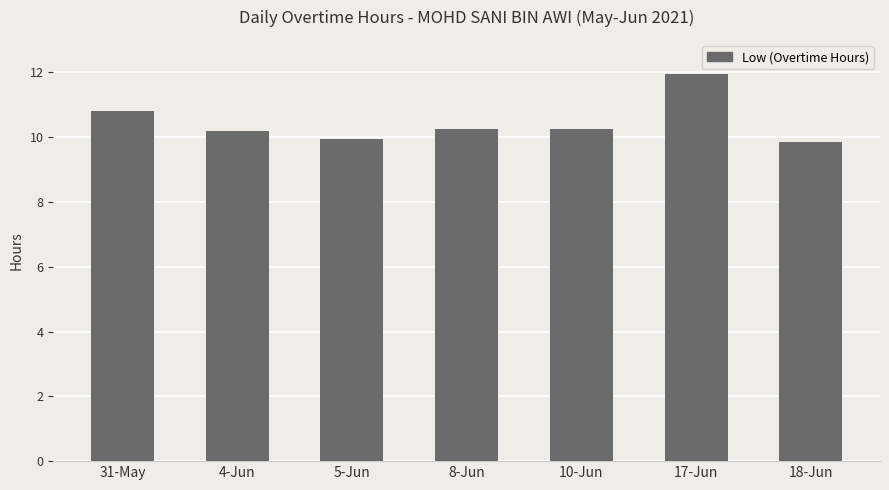

Which label corresponds to the largest value in the chart?

17-Jun